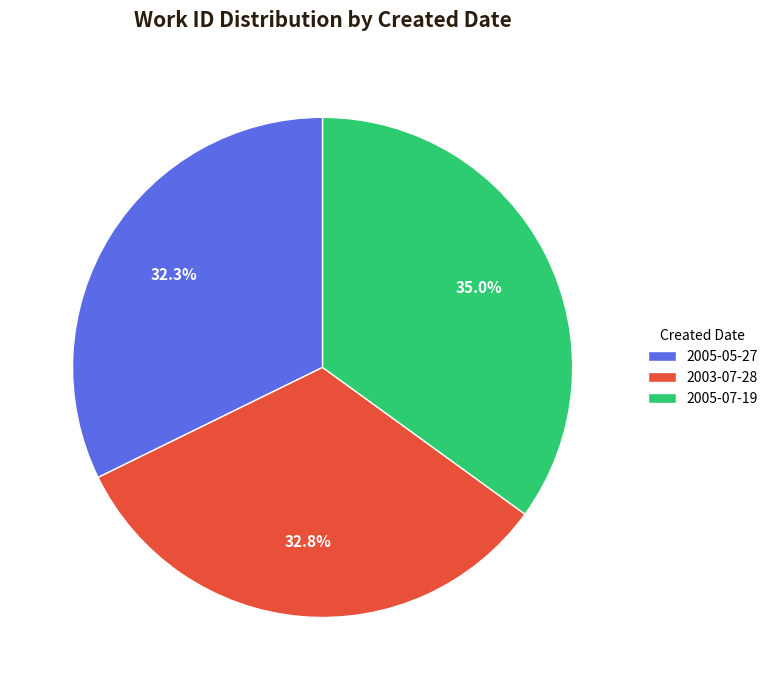

Count the number of slices in the pie.

3